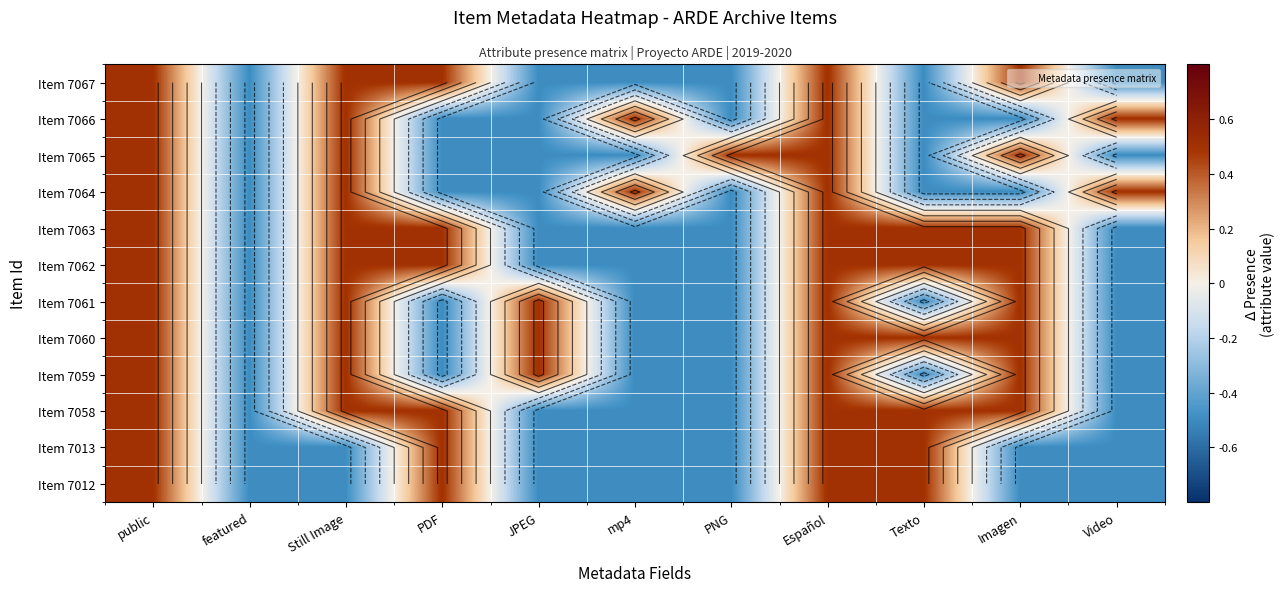

At which category is the sum across all series the highest?

public